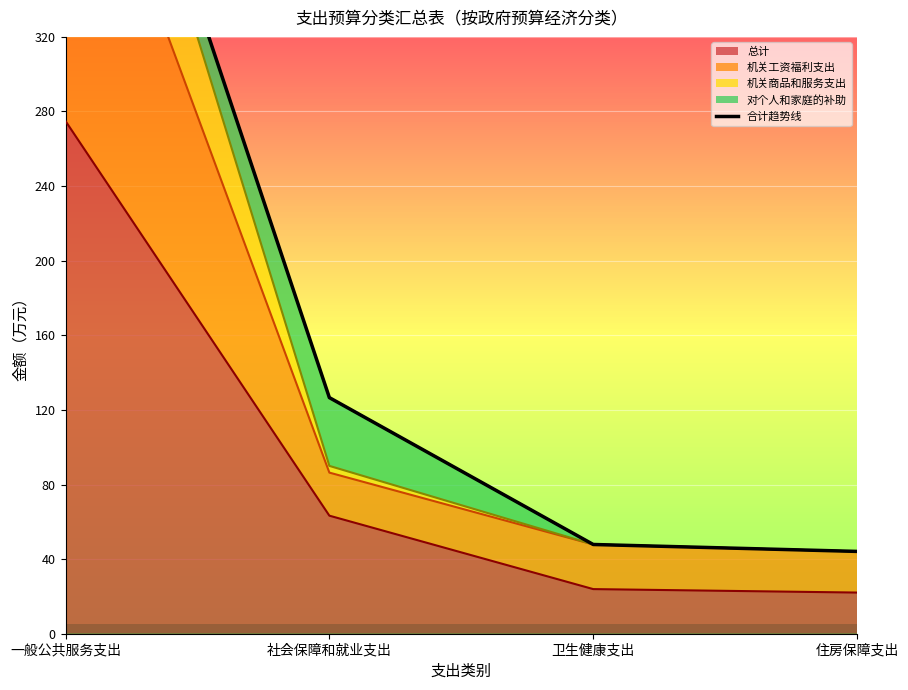

At which category does the chart reach its minimum across all series?

住房保障支出